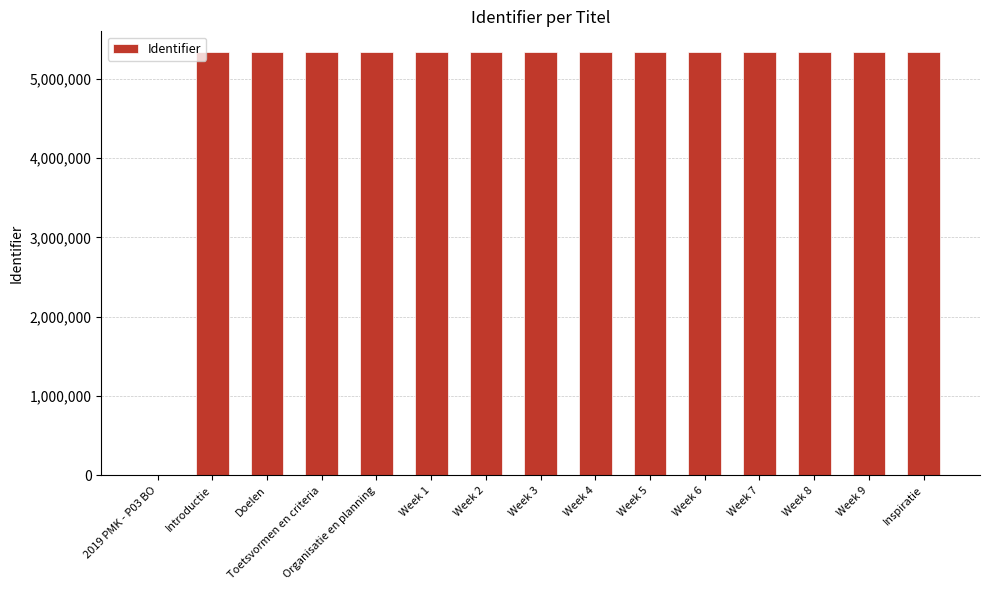

What is the greatest value displayed?

5333674